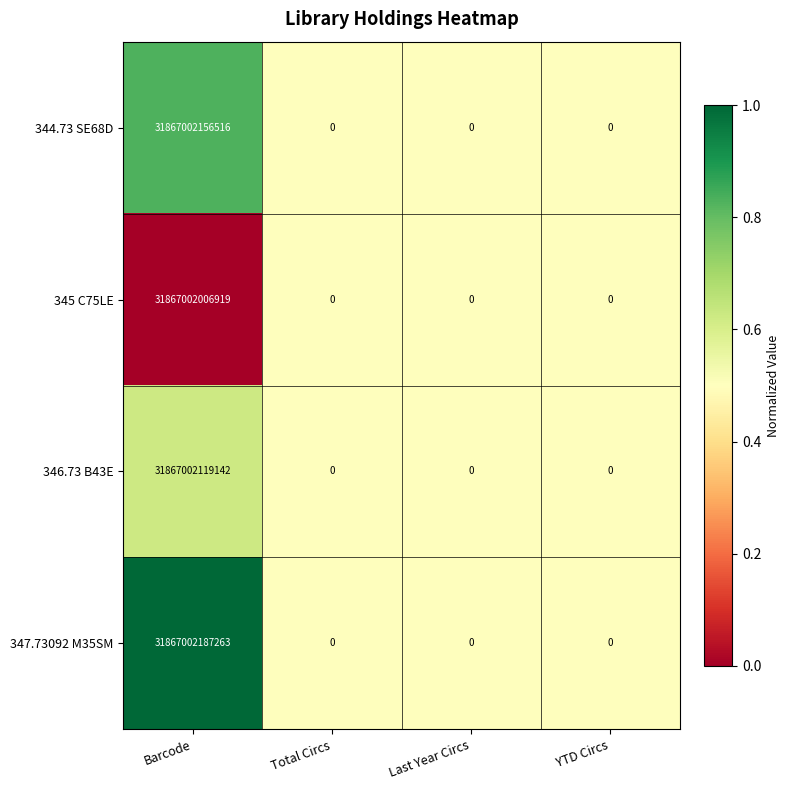

The value of 344.73 SE68D at YTD Circs is 13857037357692. True or false?

False